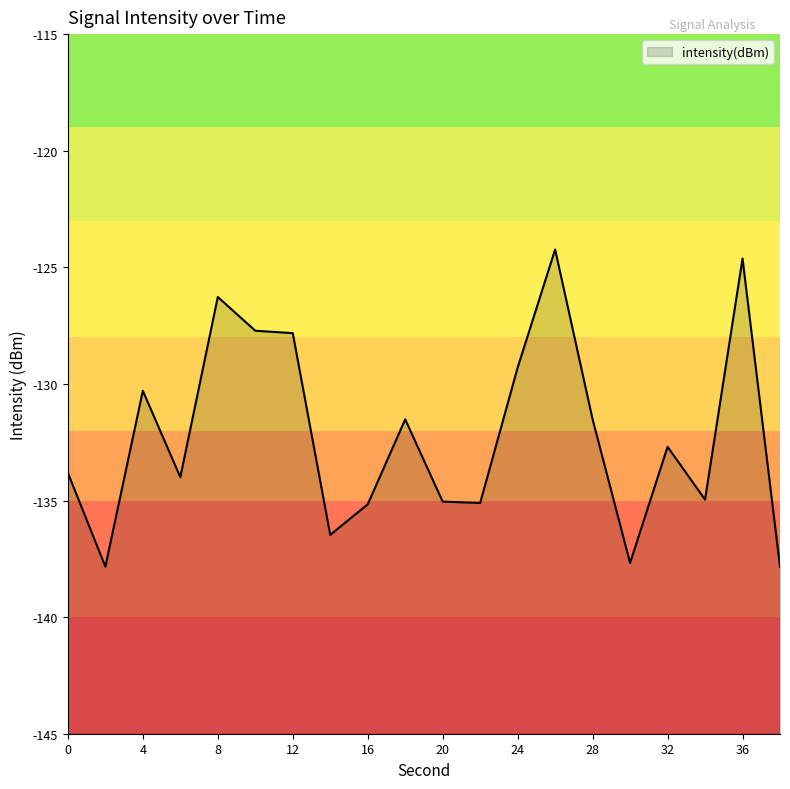

What is the average value?

-132.2